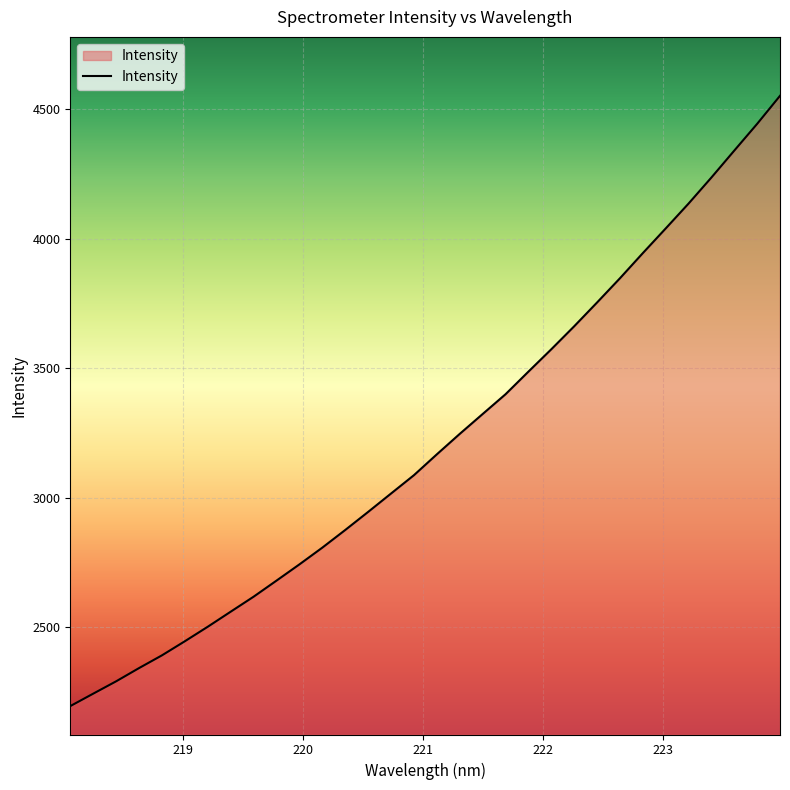

How many lines are shown in the chart?

1